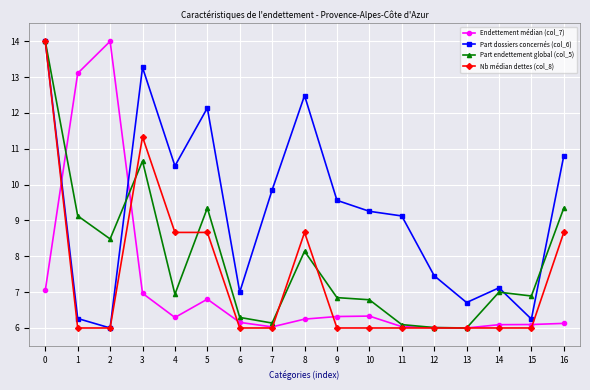

What is the spread (max minus min) of values at 6?

1.0